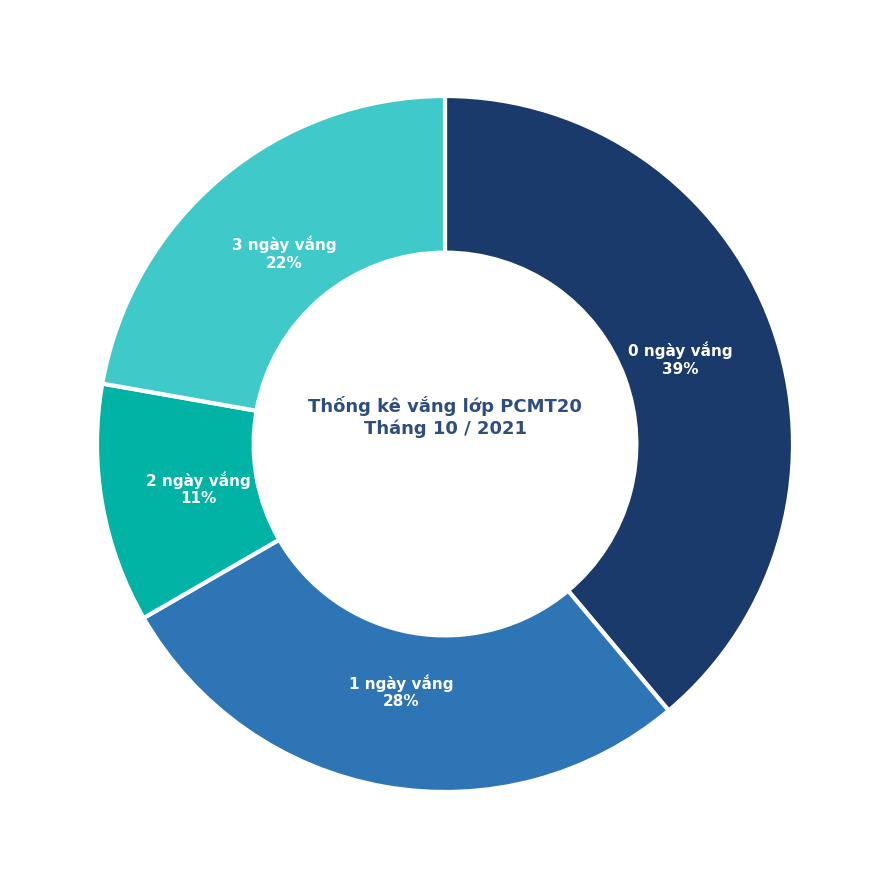

Is there a majority slice in this chart?

No